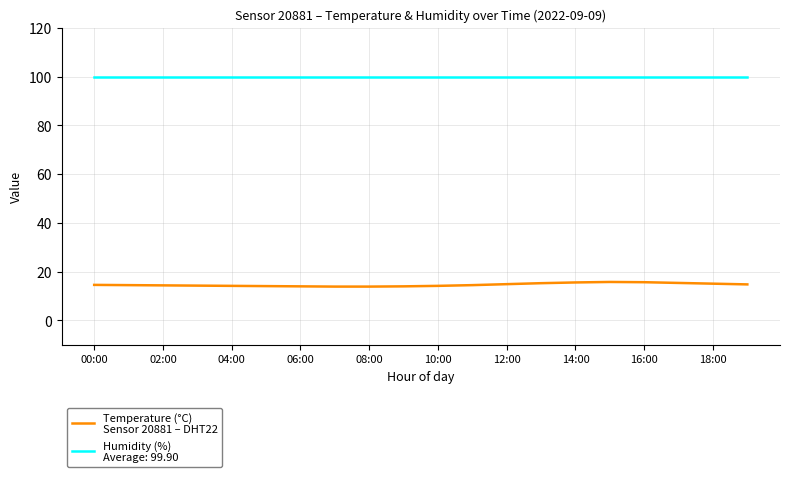

What is the minimum value shown in the chart?

13.9